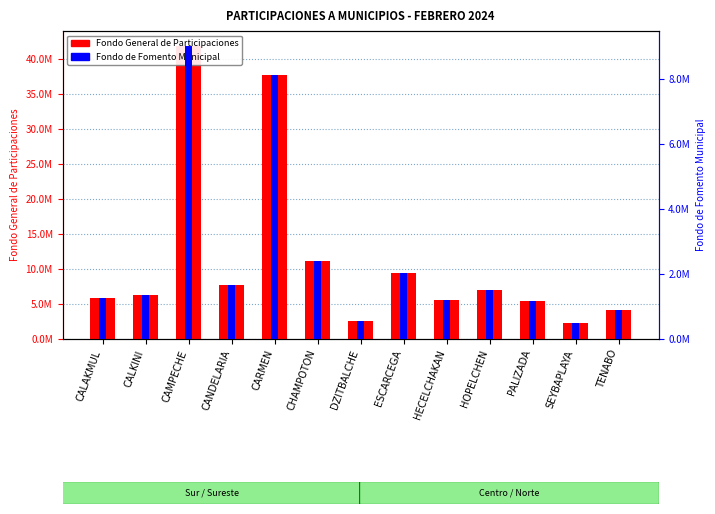

What is the difference between the highest and lowest values at CARMEN?

29610236.4